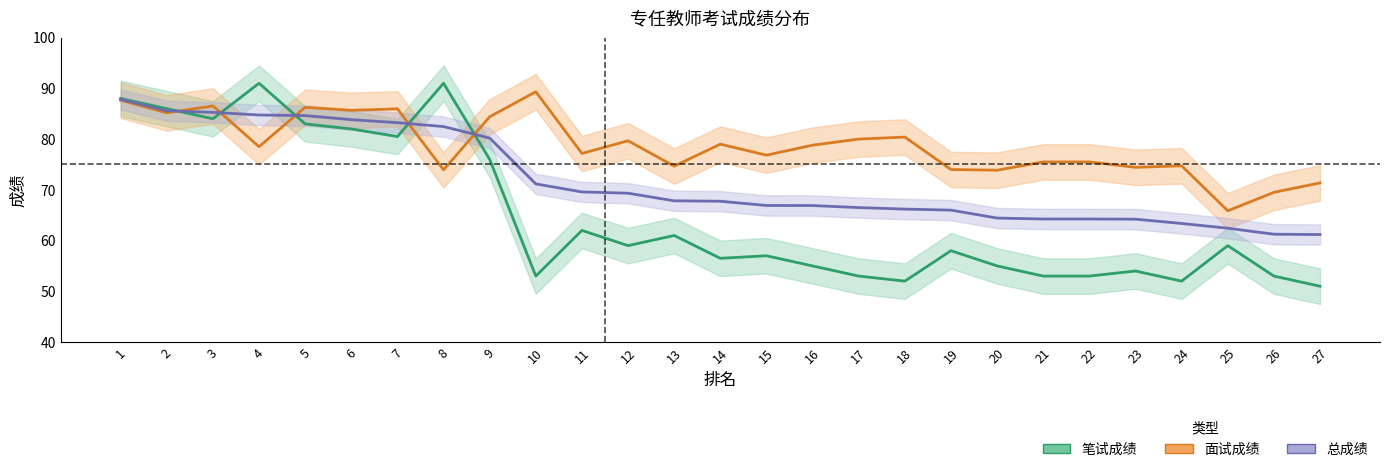

At which label does 总成绩 reach its peak?

1